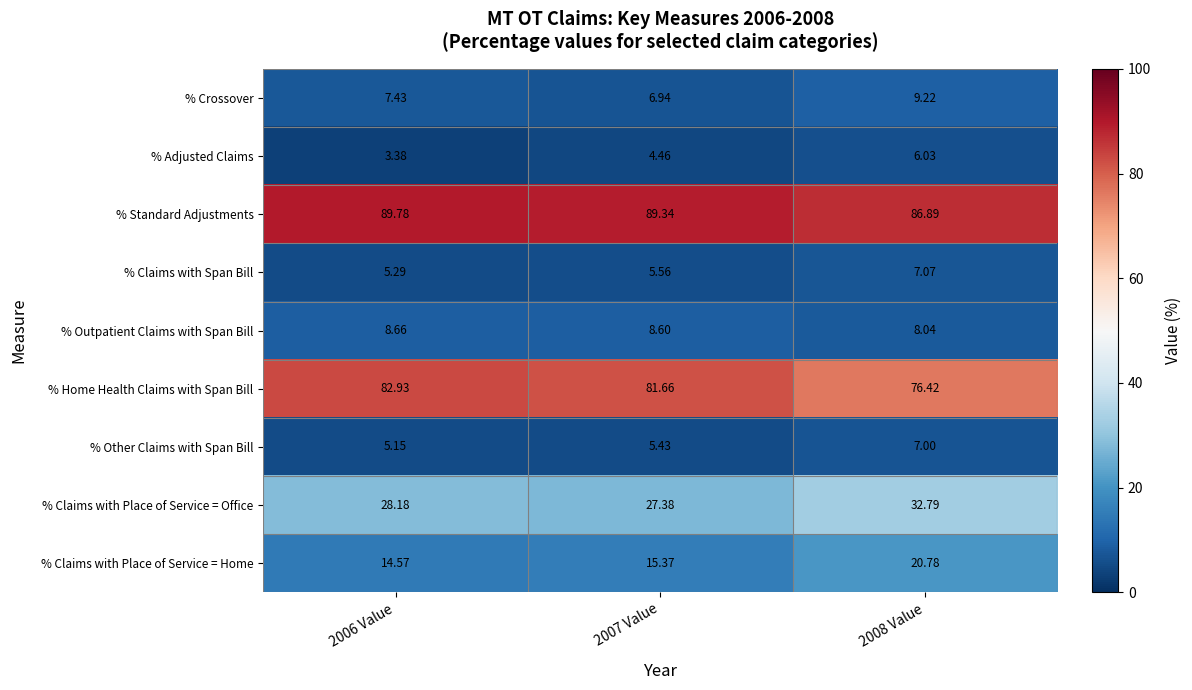

At 2006 Value, list the series in order from smallest to largest.

% Adjusted Claims, % Other Claims with Span Bill, % Claims with Span Bill, % Crossover, % Outpatient Claims with Span Bill, % Claims with Place of Service = Home, % Claims with Place of Service = Office, % Home Health Claims with Span Bill, % Standard Adjustments